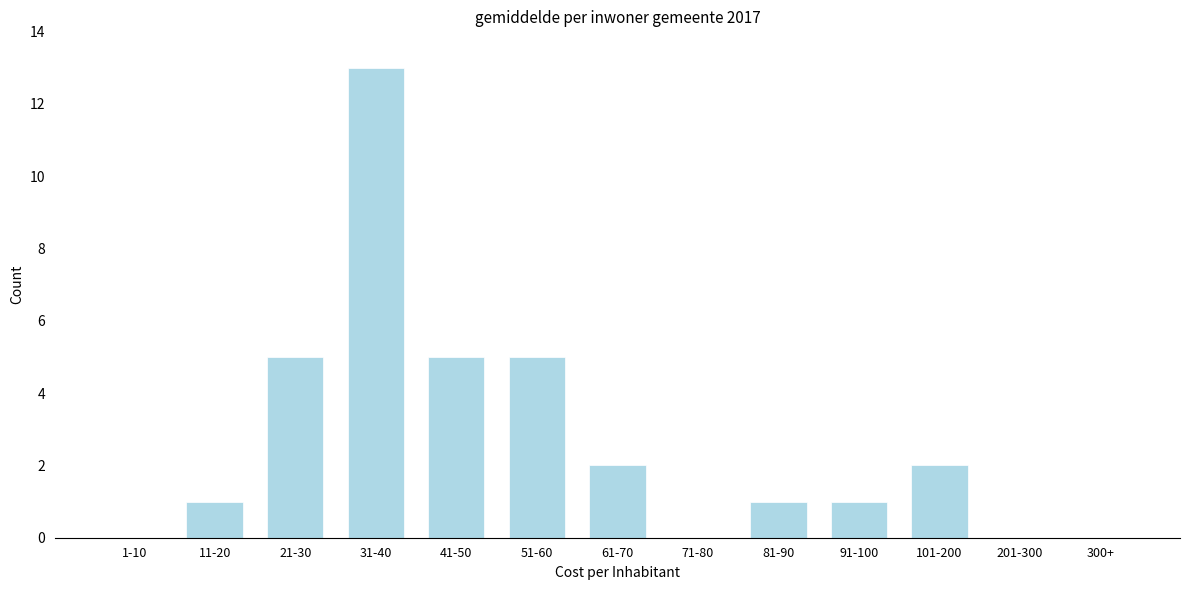

Reading right to left, what are all the values shown in this chart?

300+=0	201-300=0	101-200=2	91-100=1	81-90=1	71-80=0	61-70=2	51-60=5	41-50=5	31-40=13	21-30=5	11-20=1	1-10=0